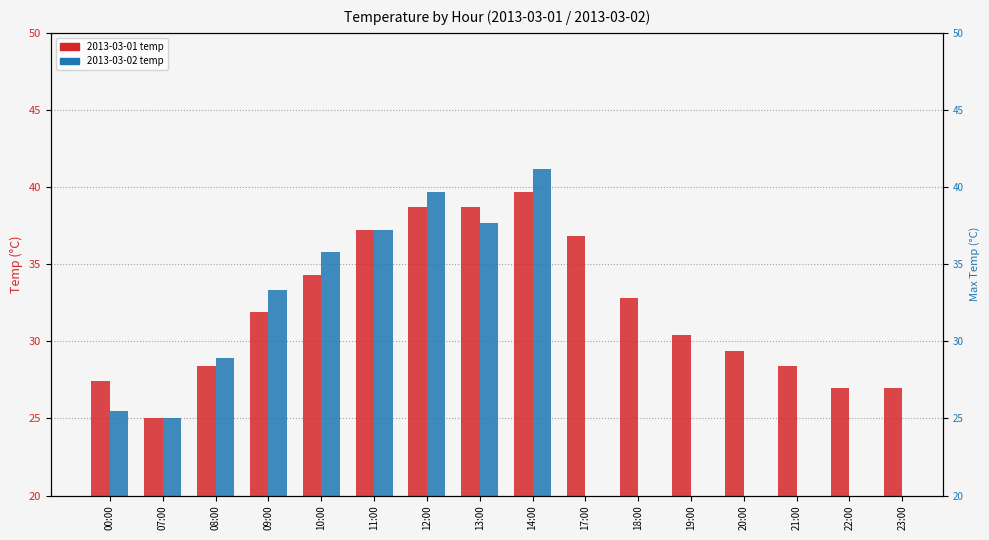

At which category is the sum across all series the highest?

14:00